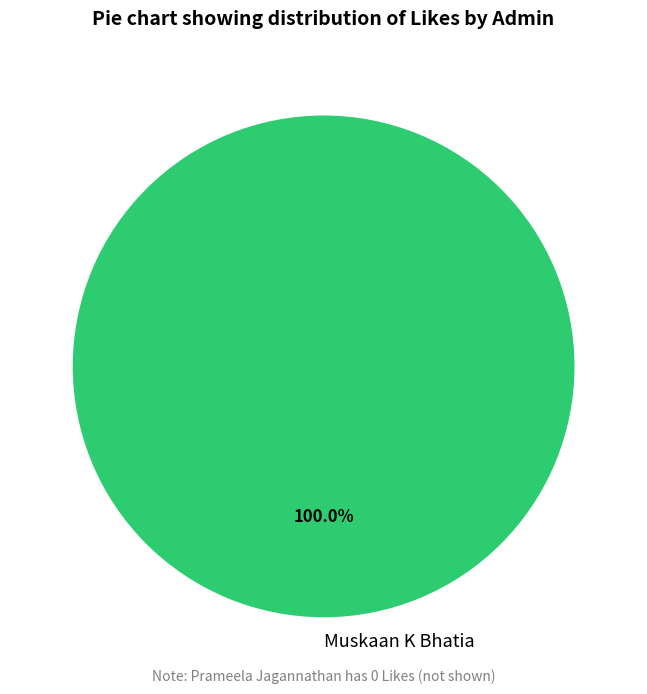

Does any single category account for the majority?

Yes